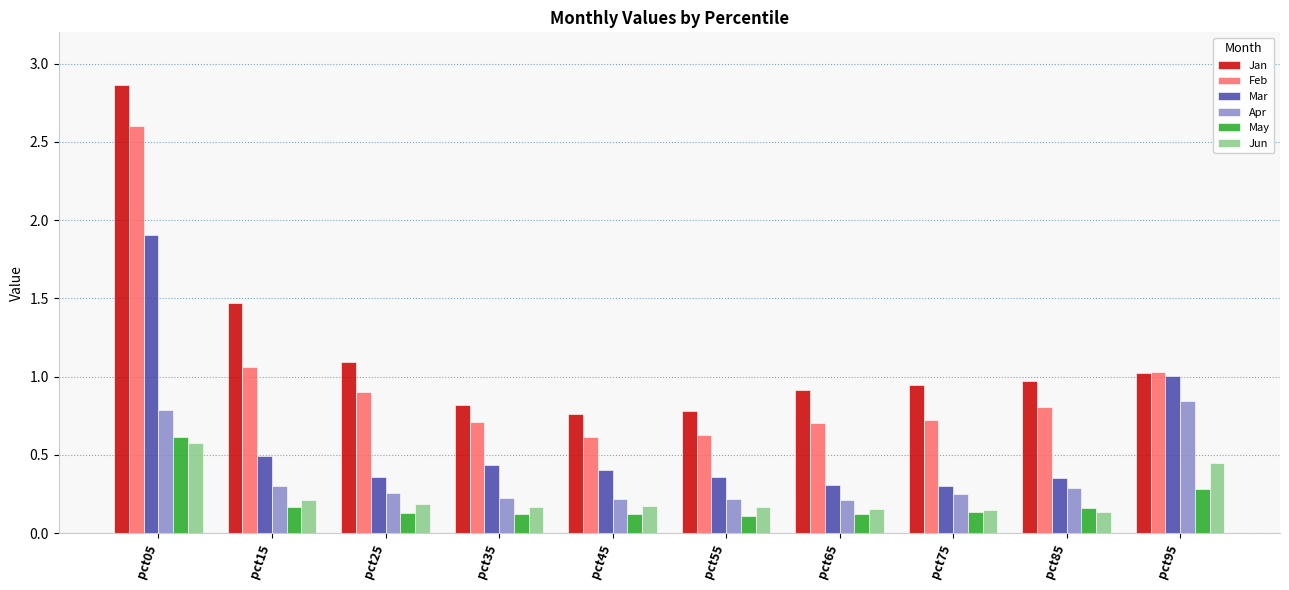

What is the difference between the maximum and second lowest values in the Apr series?

0.6